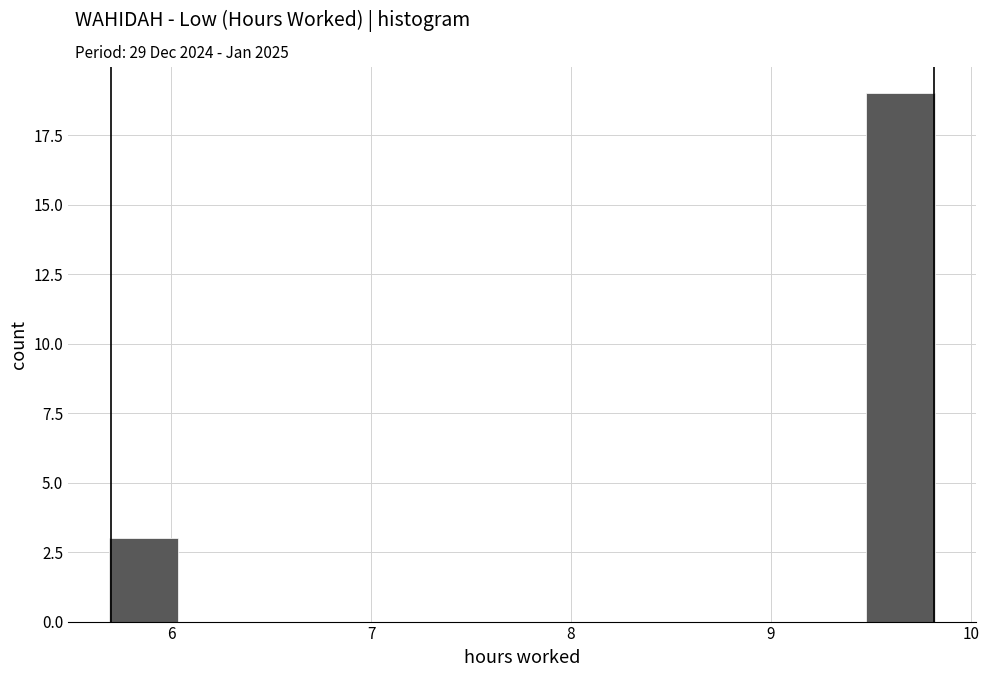

Read against the x-axis, roughly where is the centre of the tallest bar?

9.6